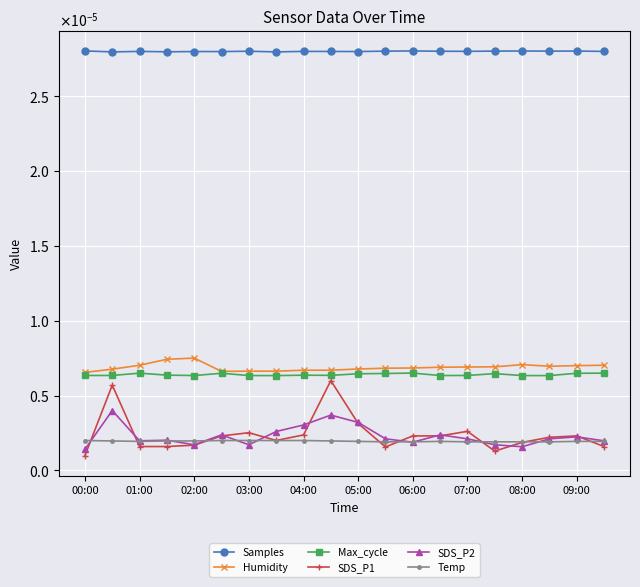

List the series in order of their peak value, lowest first.

Temp, SDS_P2, SDS_P1, Max_cycle, Humidity, Samples